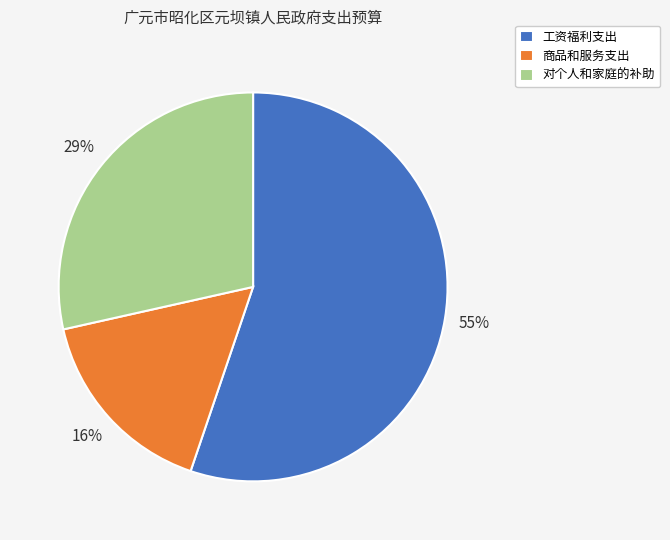

Is the sum of 商品和服务支出 and 工资福利支出 greater than half?

Yes